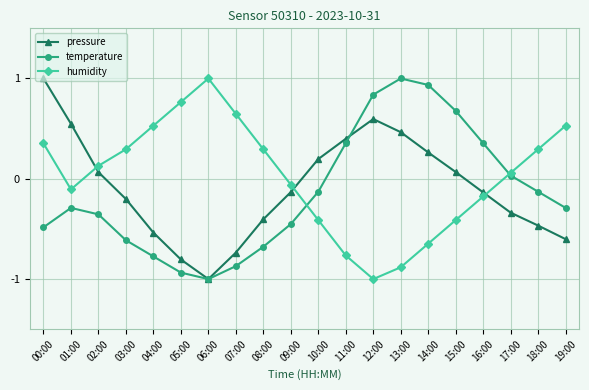

At which label does humidity first exceed 0?

00:00